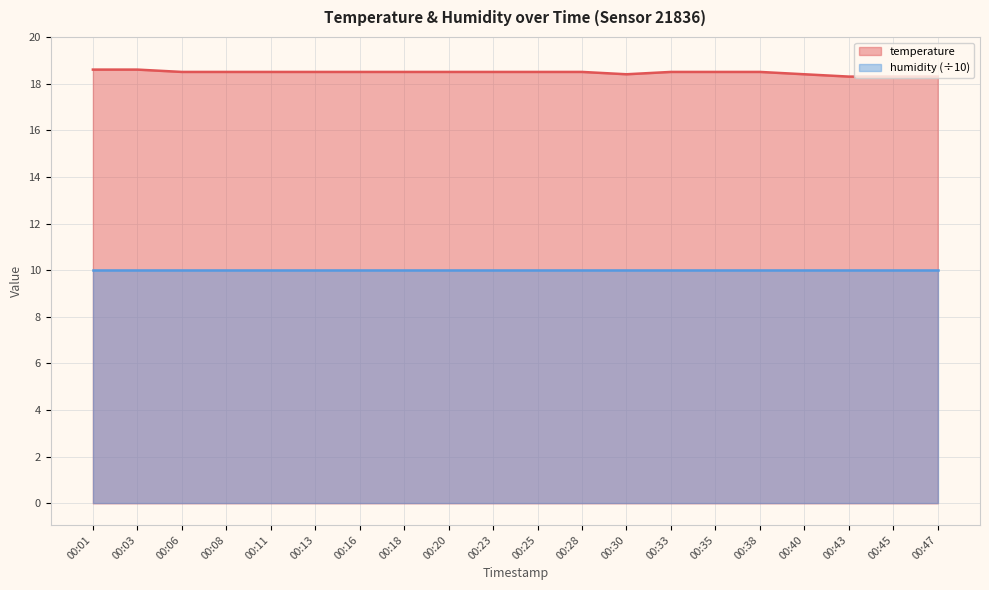

Which category has the lowest value across all series?

00:43